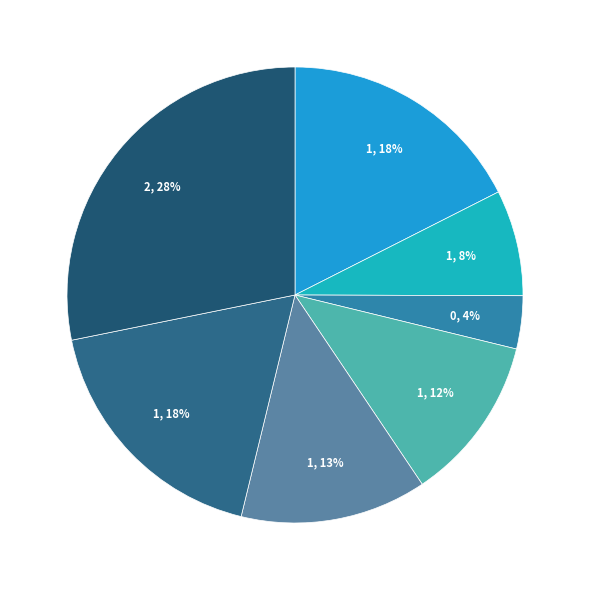

Does any single category account for the majority?

No